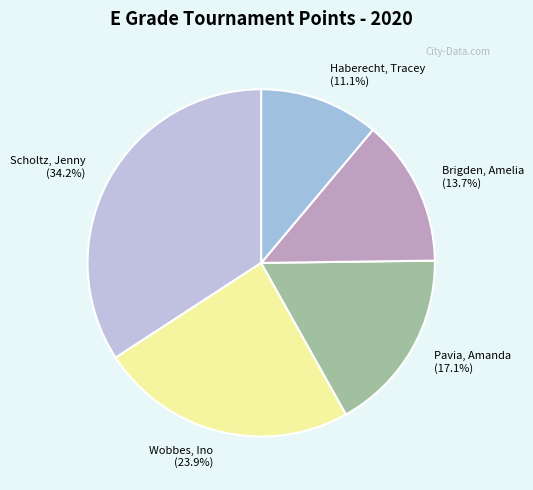

To the nearest percent, what is the difference between the Brigden, Amelia and Wobbes, Ino slice percentages?

10%